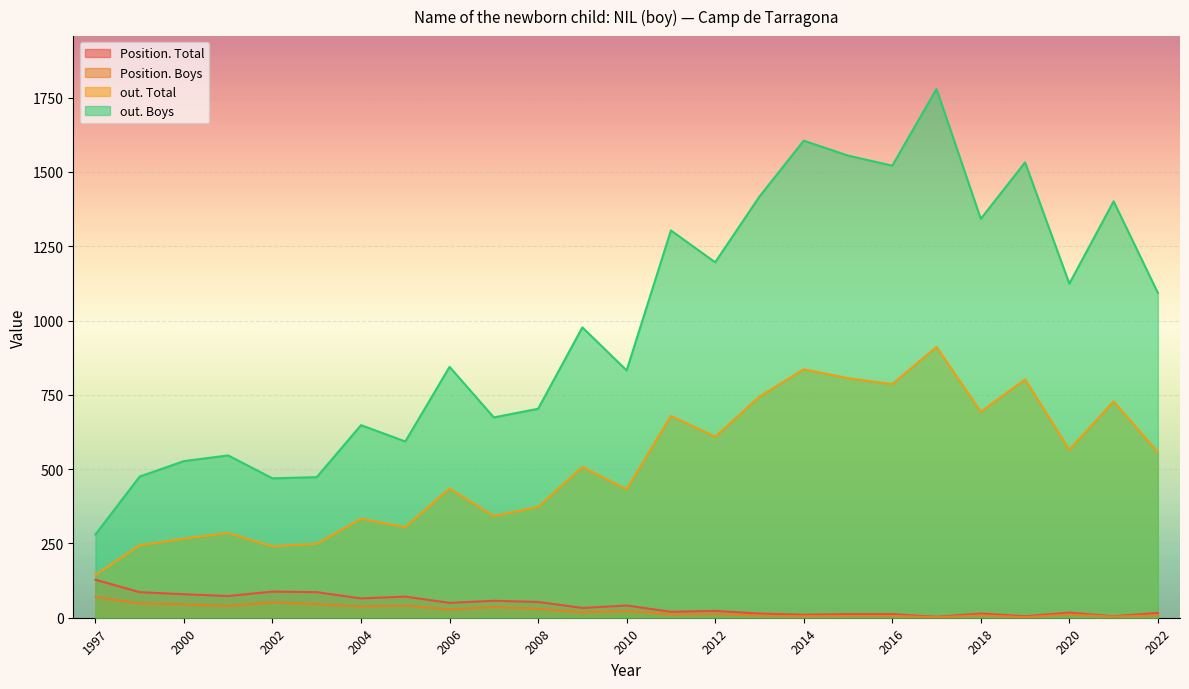

At which label is Position. Total closest to 65?

2004